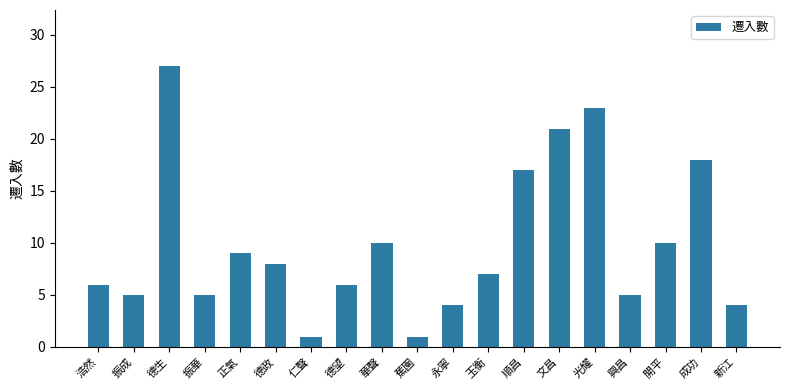

What is the change in value from 玉衡 to 光耀?

+16